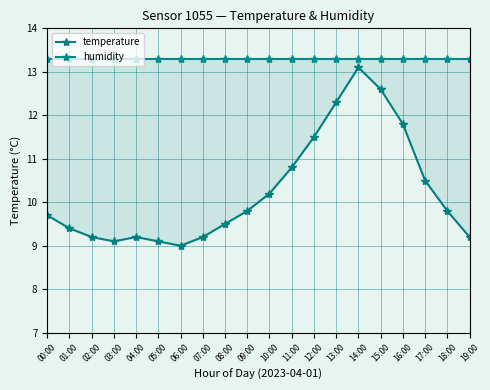

At which category is the sum across all series the highest?

14:00